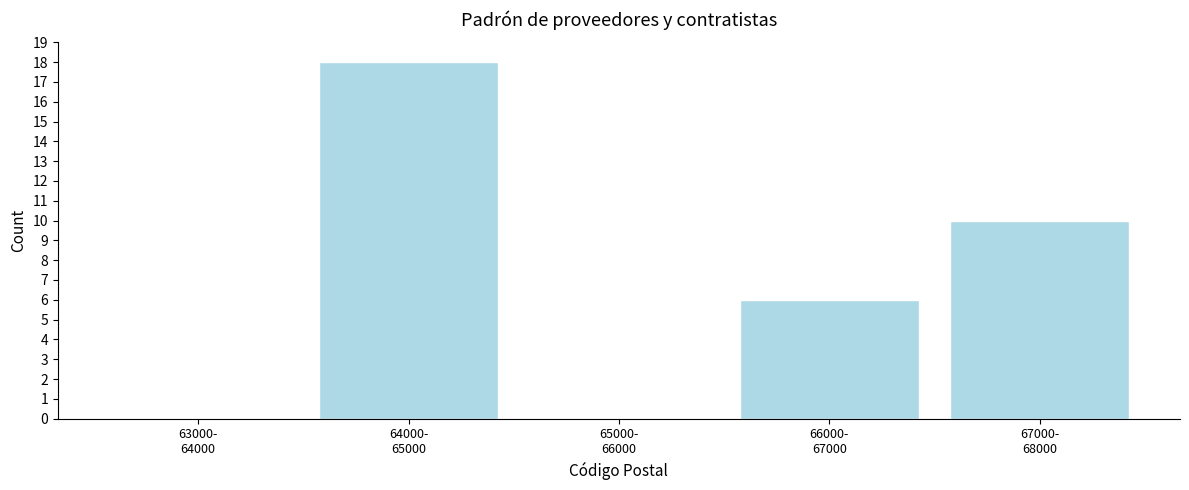

What is the maximum value shown in the chart?

18